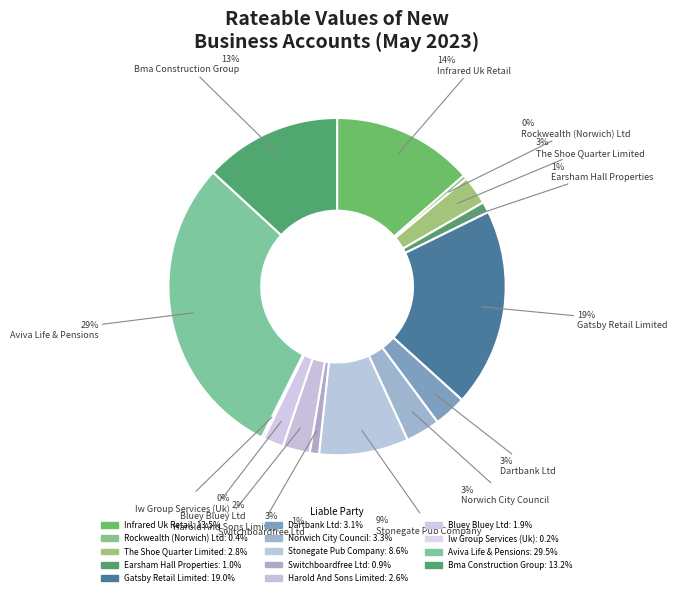

What is the total percentage of Iw Group Services (Uk) and Harold And Sons Limited?

2.8%